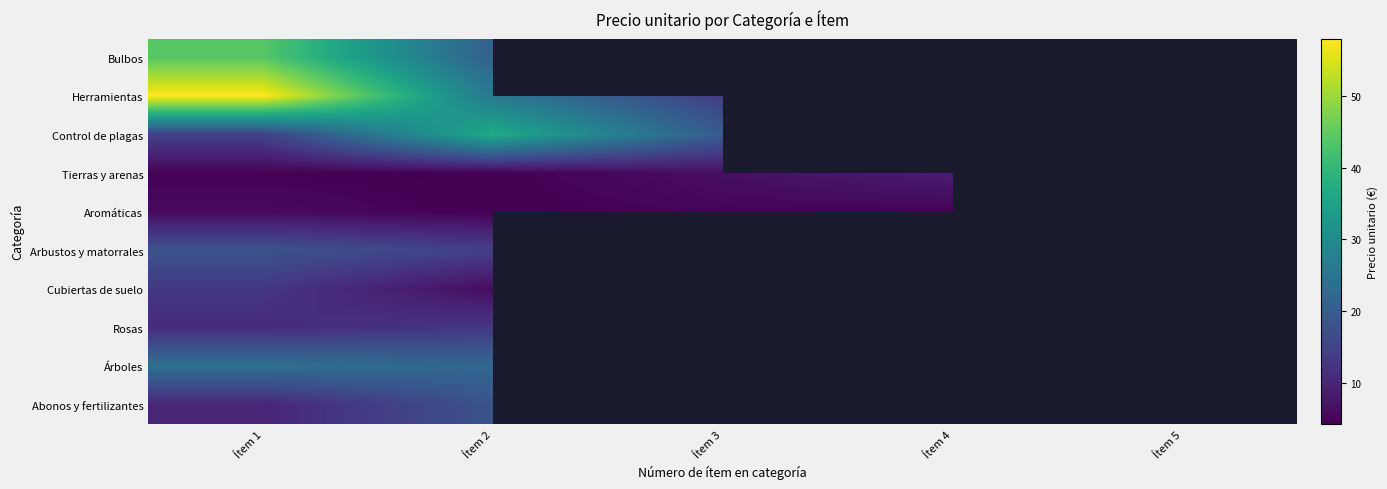

The Árboles series shows 17.1 at Ítem 4. True or false?

False